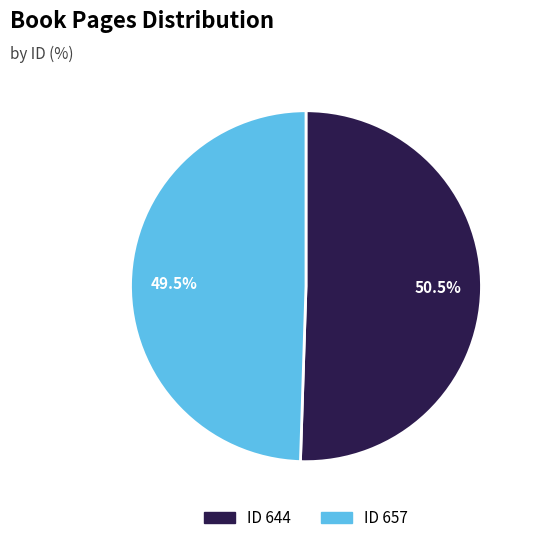

Which slice is the largest?

644